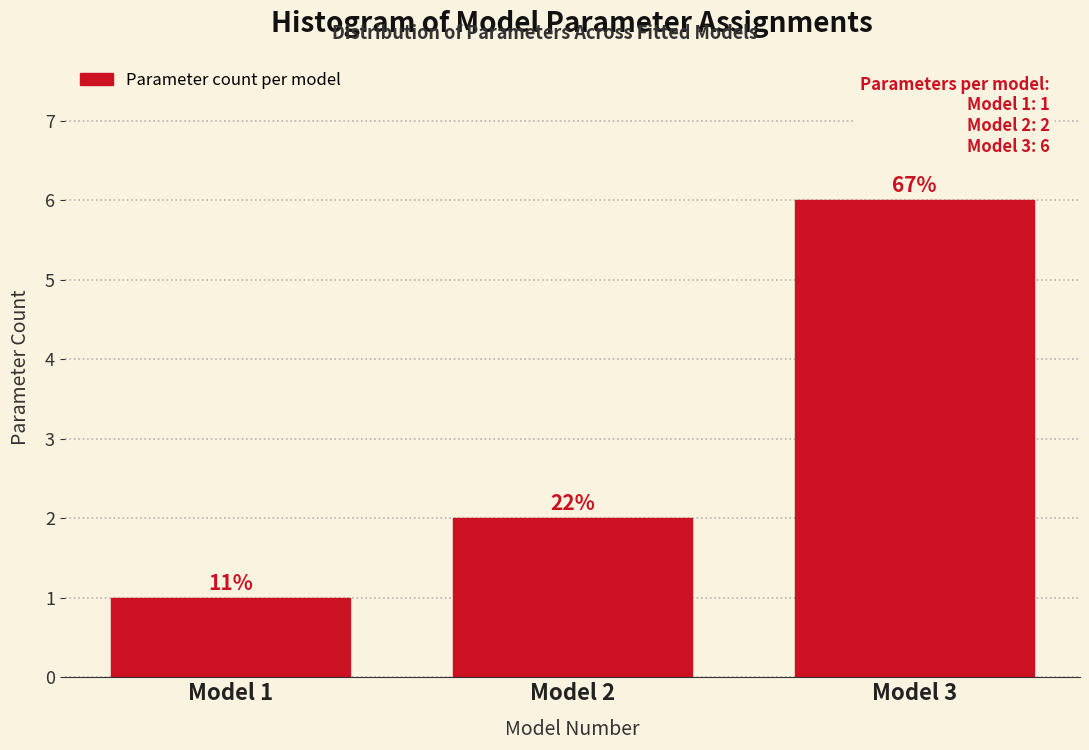

Does the chart contain any negative values?

No